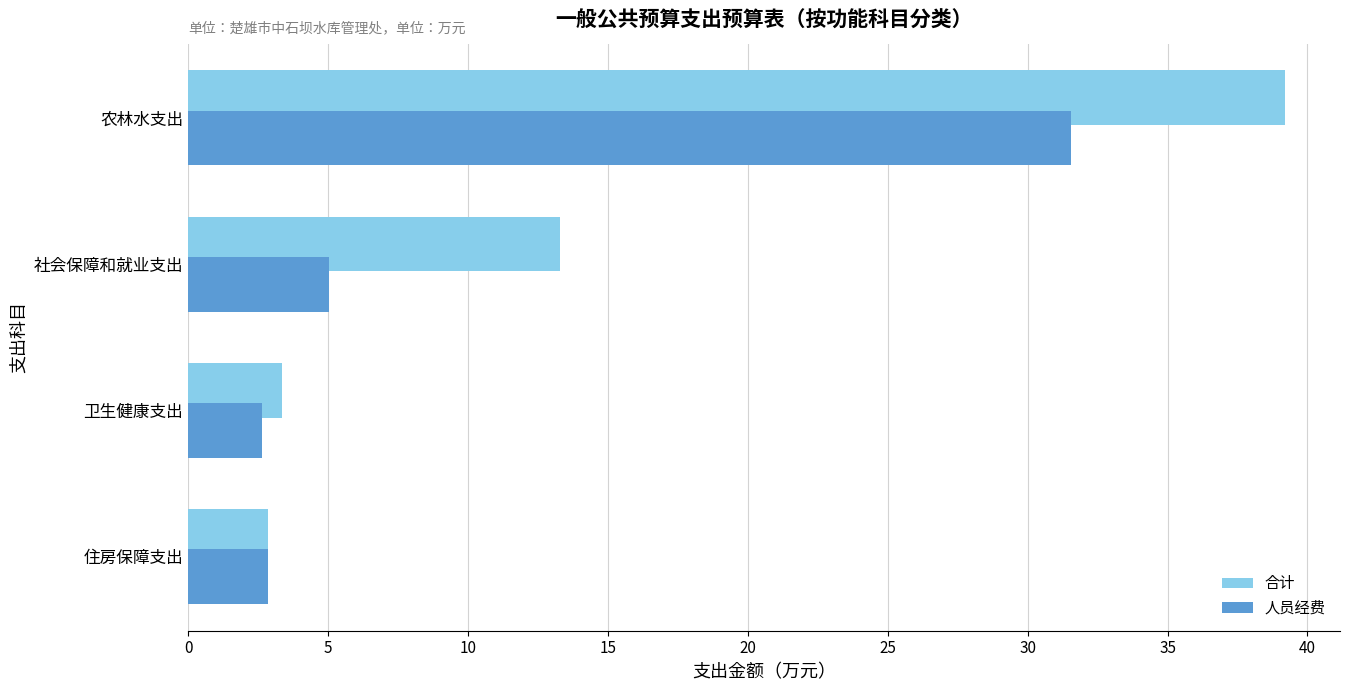

Which series has the largest total across all categories?

合计